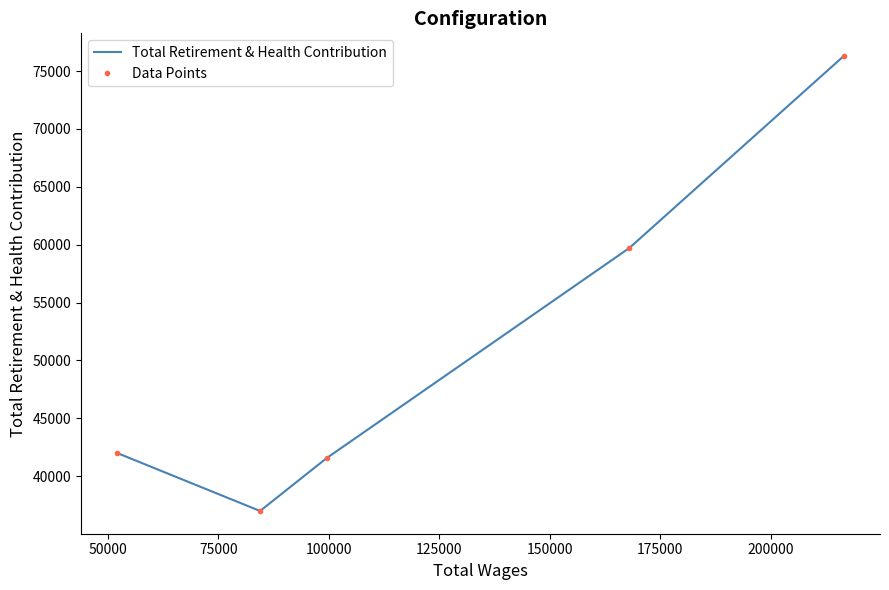

How many data points does each series have?

5